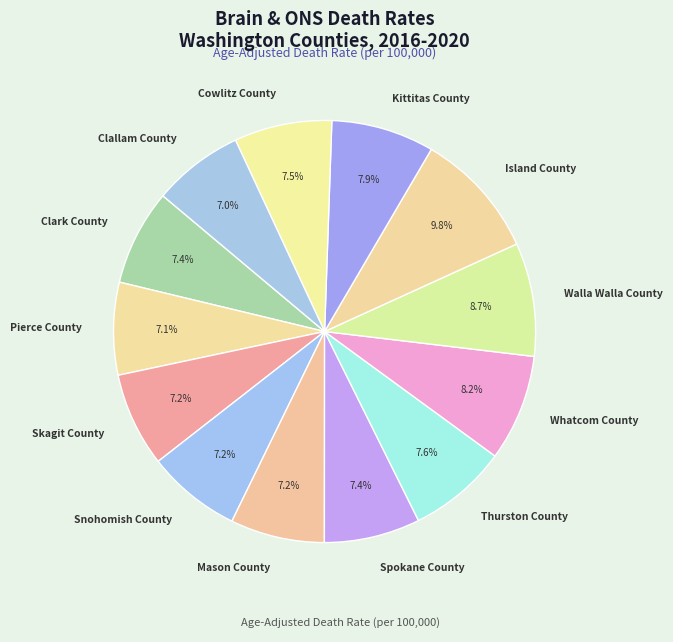

Is Mason County the majority of the pie?

No